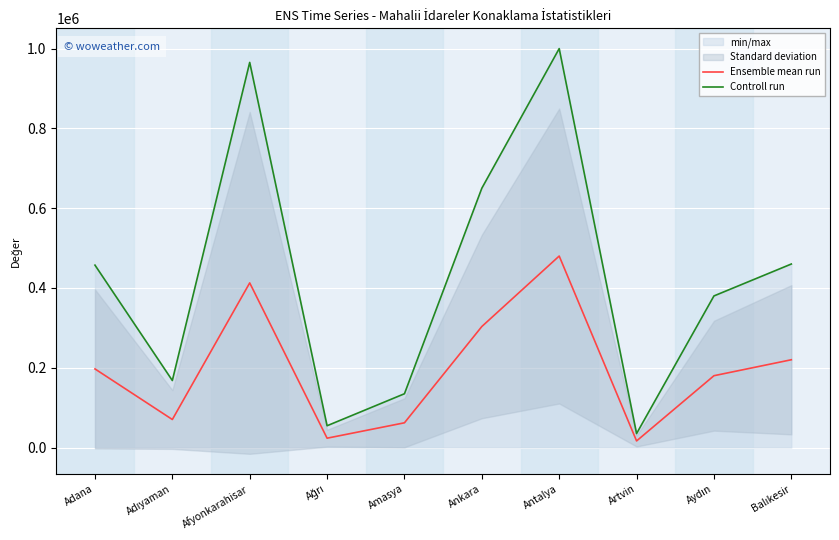

What is the lowest value of the Ensemble mean run series?

16503.0